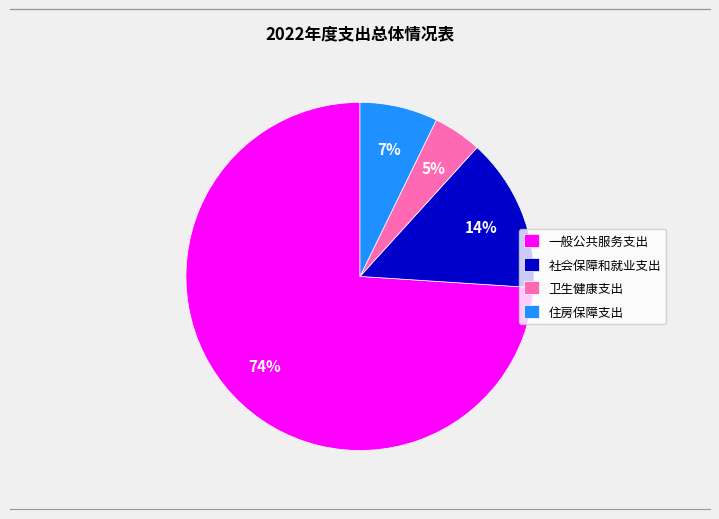

To the nearest percent, what percentage of the pie is 住房保障支出?

7%